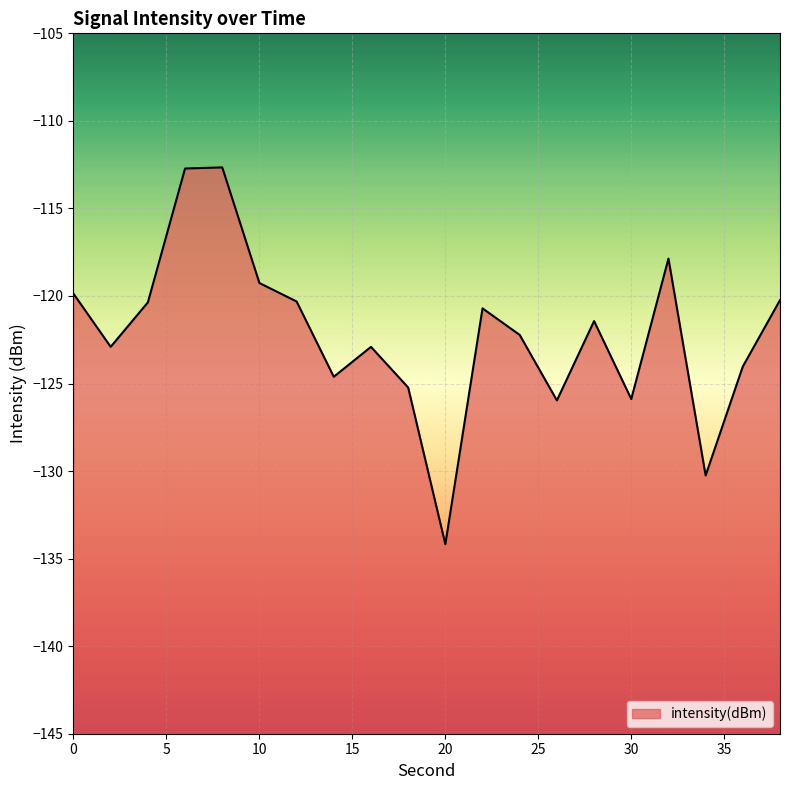

Reading left to right, transcribe all the data shown in this chart.

0=-119.9	2=-122.9	4=-120.4	6=-112.7	8=-112.7	10=-119.3	12=-120.3	14=-124.6	16=-122.9	18=-125.2	20=-134.2	22=-120.7	24=-122.2	26=-126.0	28=-121.4	30=-125.9	32=-117.9	34=-130.3	36=-124.0	38=-120.2